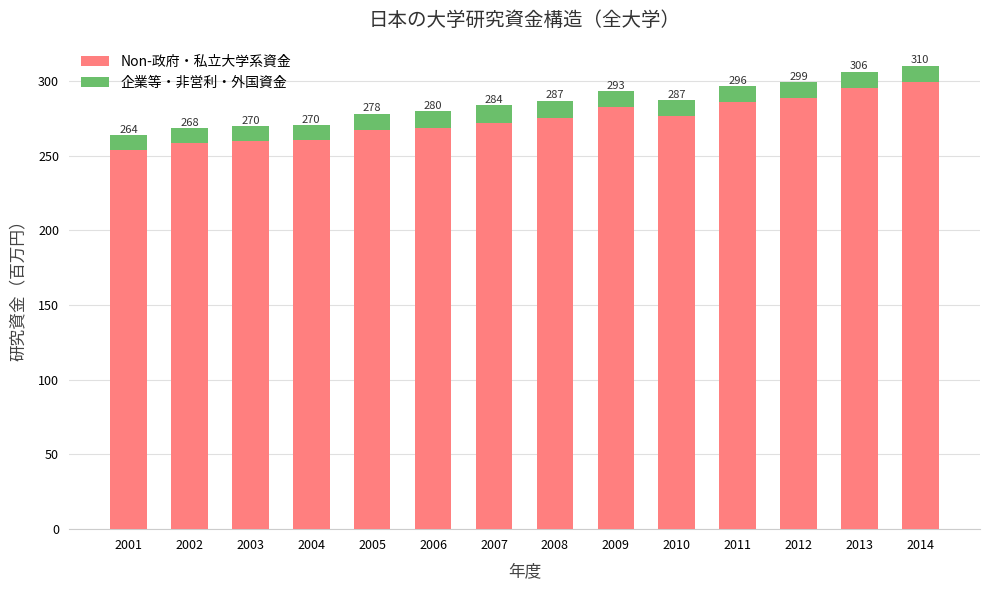

At which label does Non-政府・私立大学系資金 reach its minimum?

2001